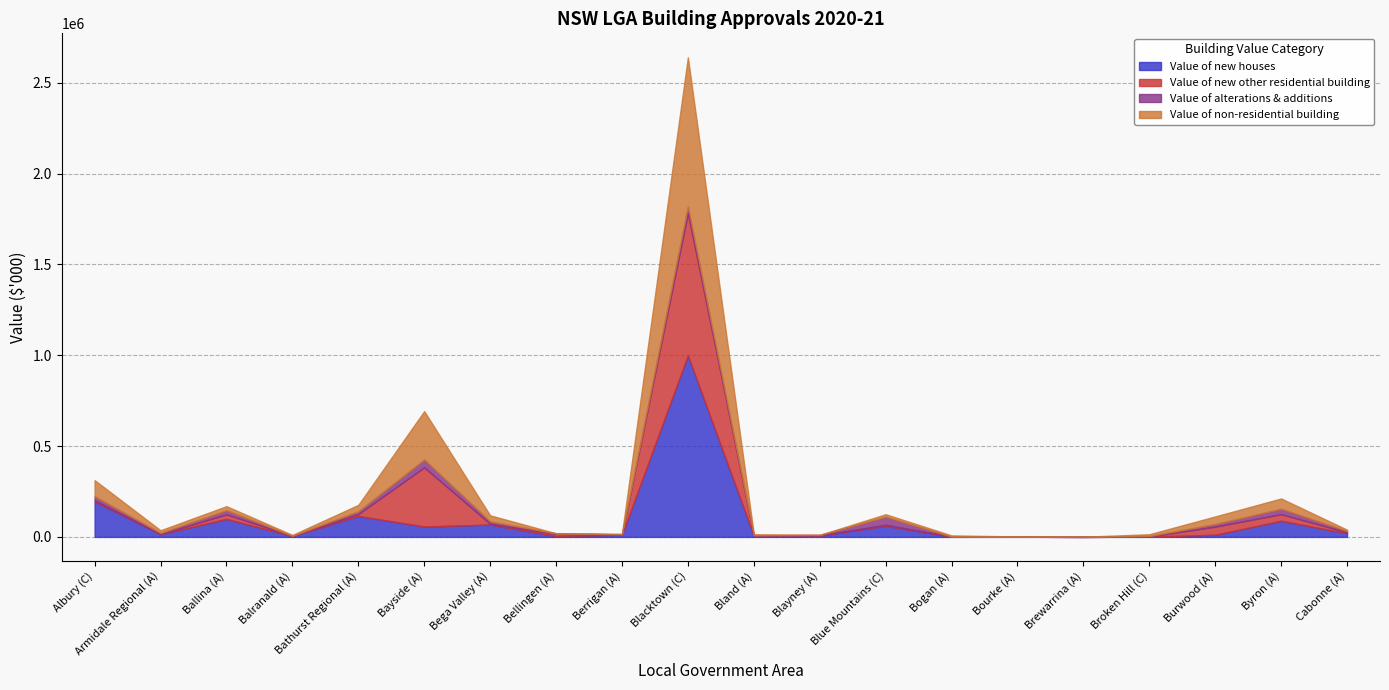

How many distinct data groups are displayed?

4